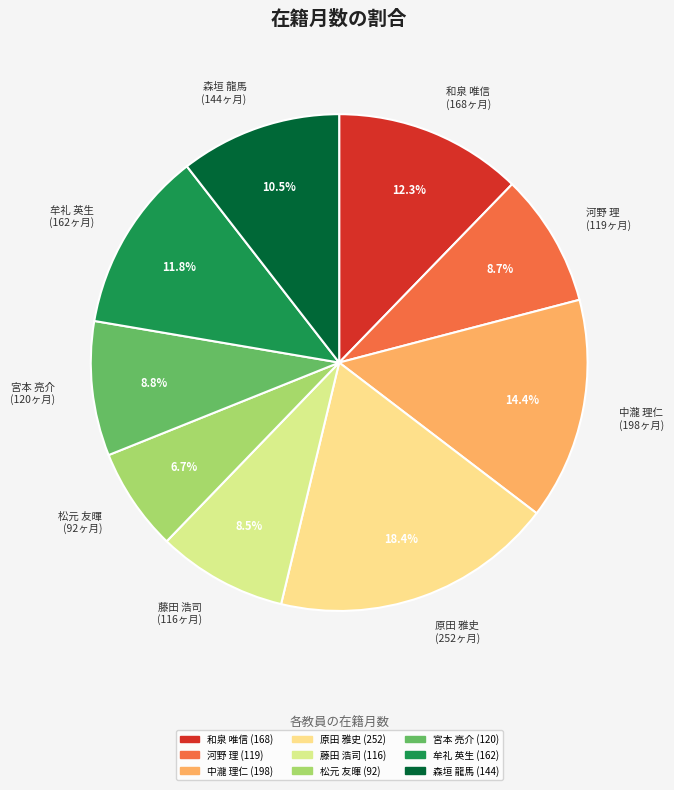

Does any single category account for the majority?

No